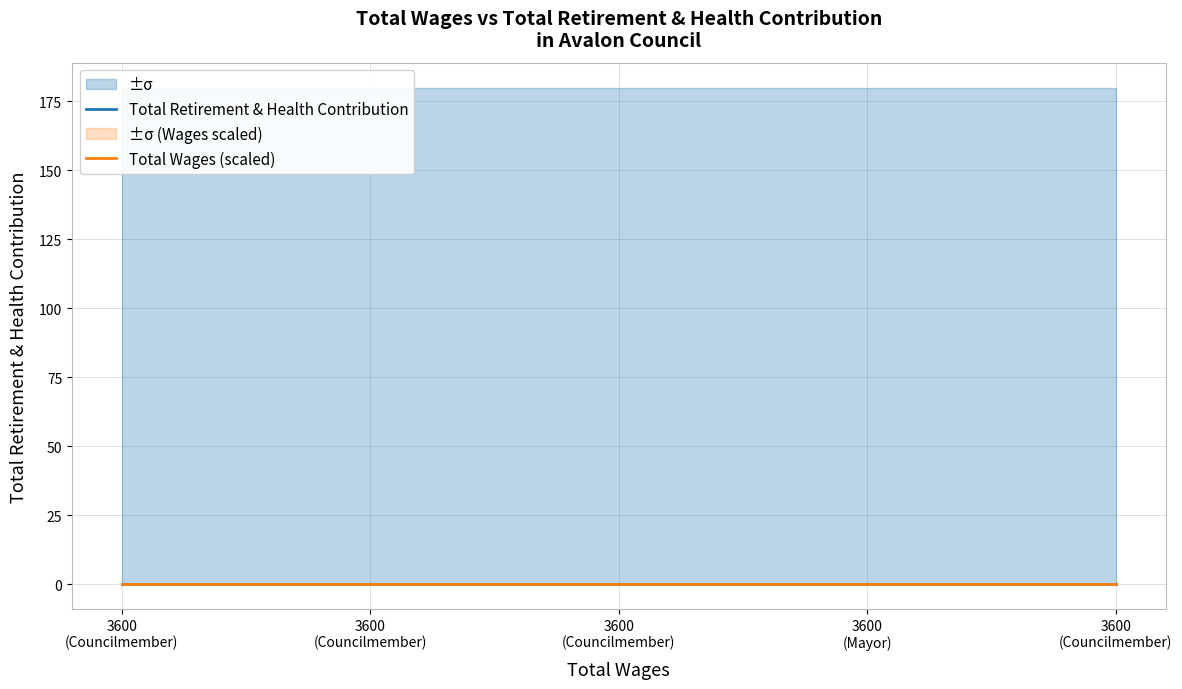

True or false: Total Wages (scaled) has more than 0 points higher than both neighbors.

False